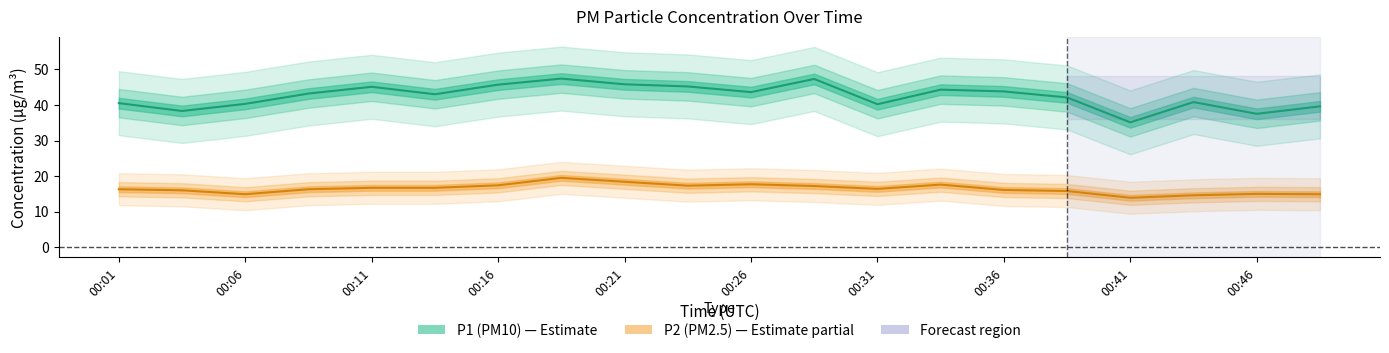

List the series in order of their peak value, lowest first.

P2, P1